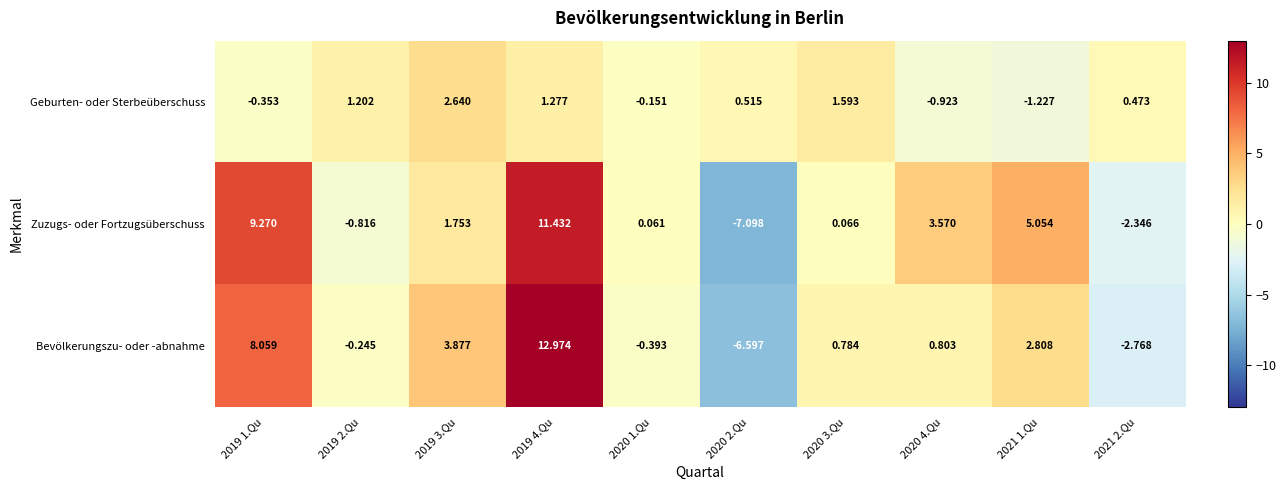

Rank the series at 2020 1.Qu from lowest to highest value.

Bevölkerungszu- oder -abnahme, Geburten- oder Sterbeüberschuss, Zuzugs- oder Fortzugsüberschuss